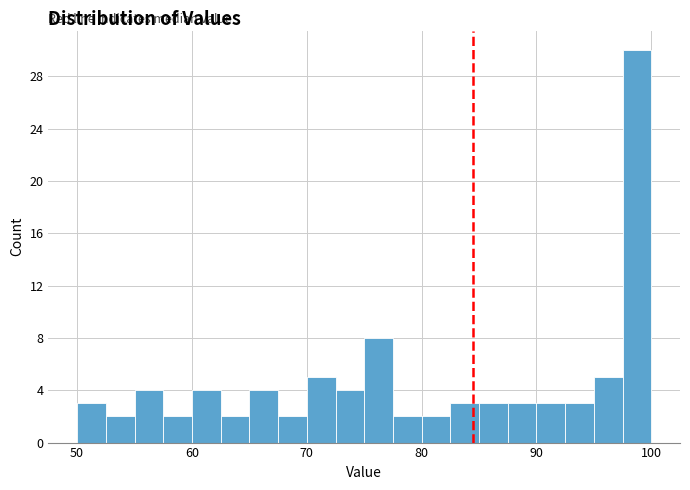

Read against the x-axis, roughly where is the centre of the tallest bar?

99